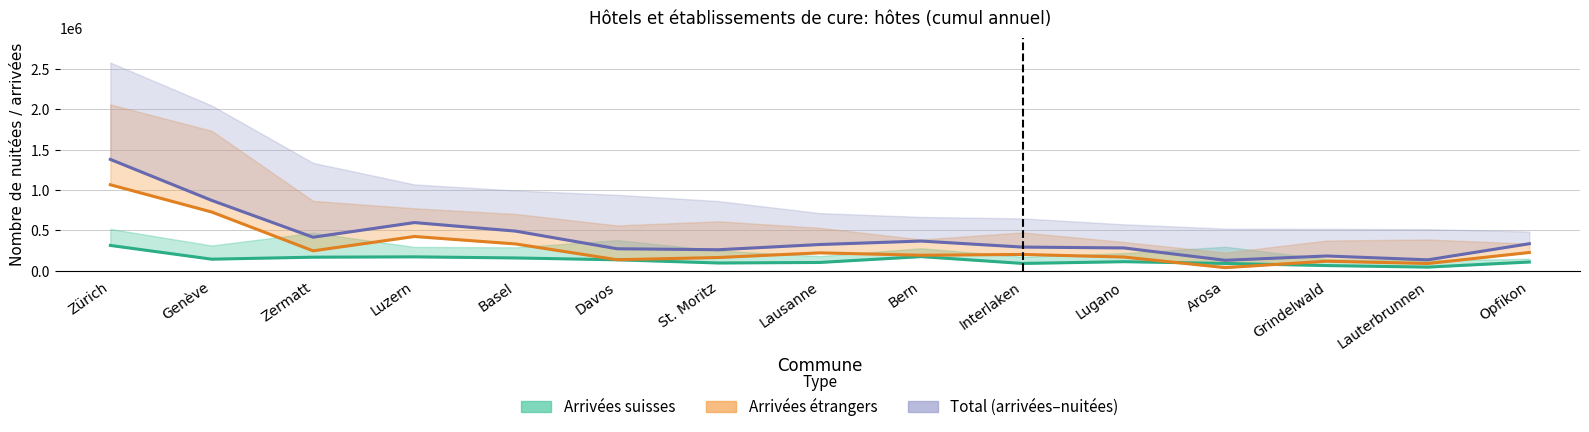

Is it true that Total arrivées (ligne) equals 491746 at Basel?

True